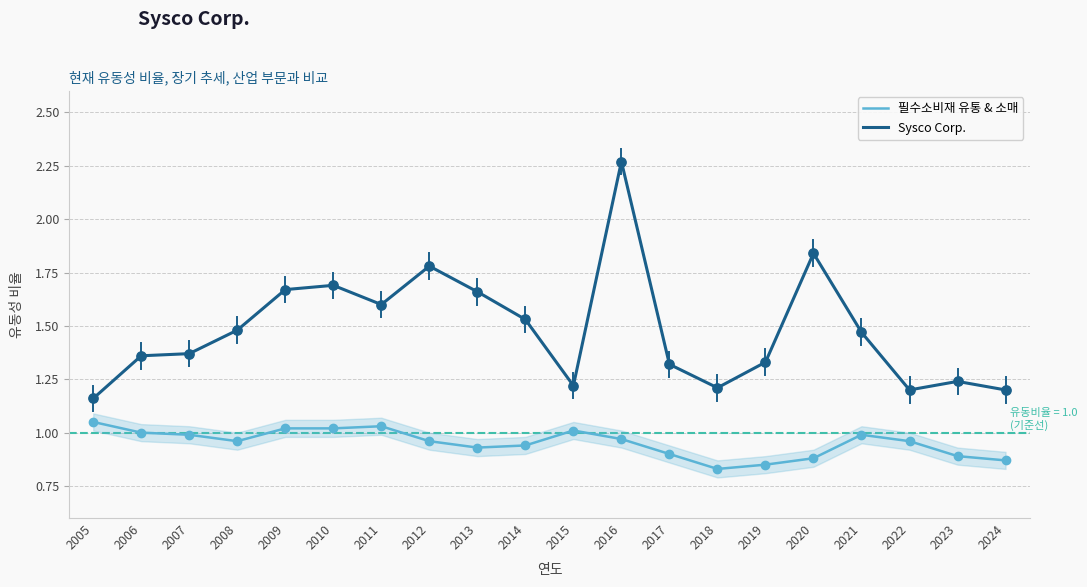

Which series has the widest spread of values?

Sysco Corp.